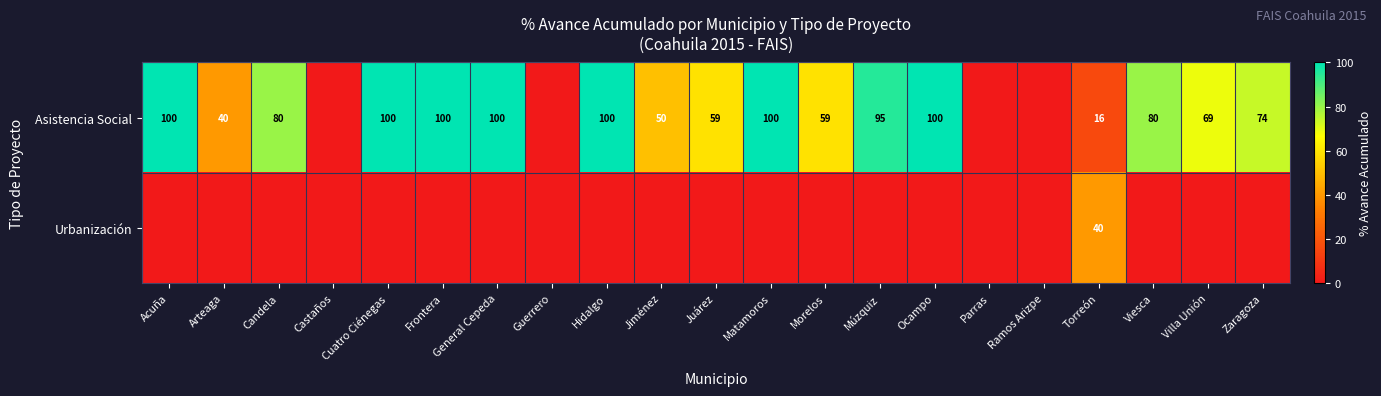

At which category does the chart reach its peak across all series?

Acuña